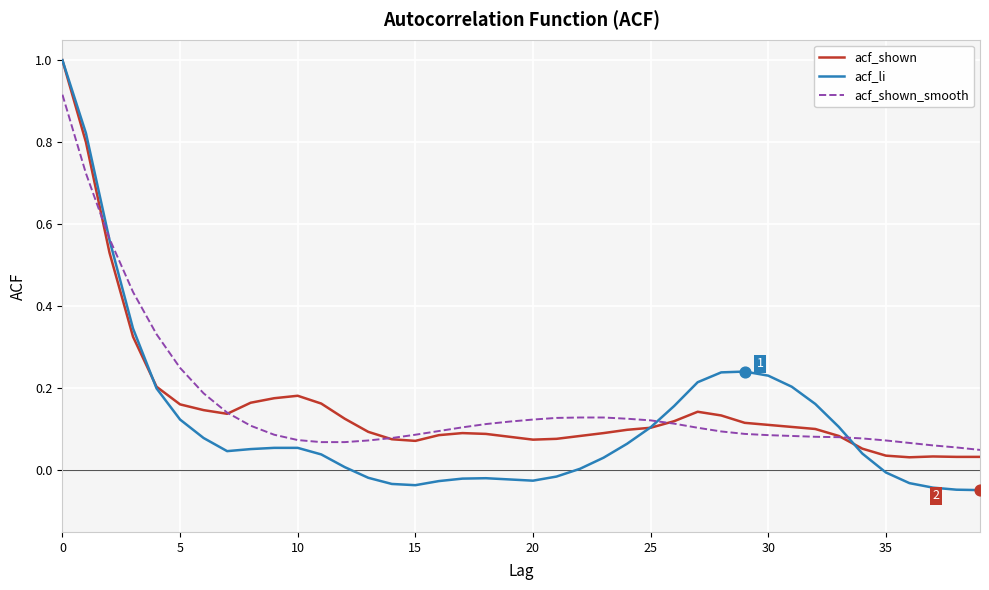

Which series has the largest range (max minus min)?

acf_li